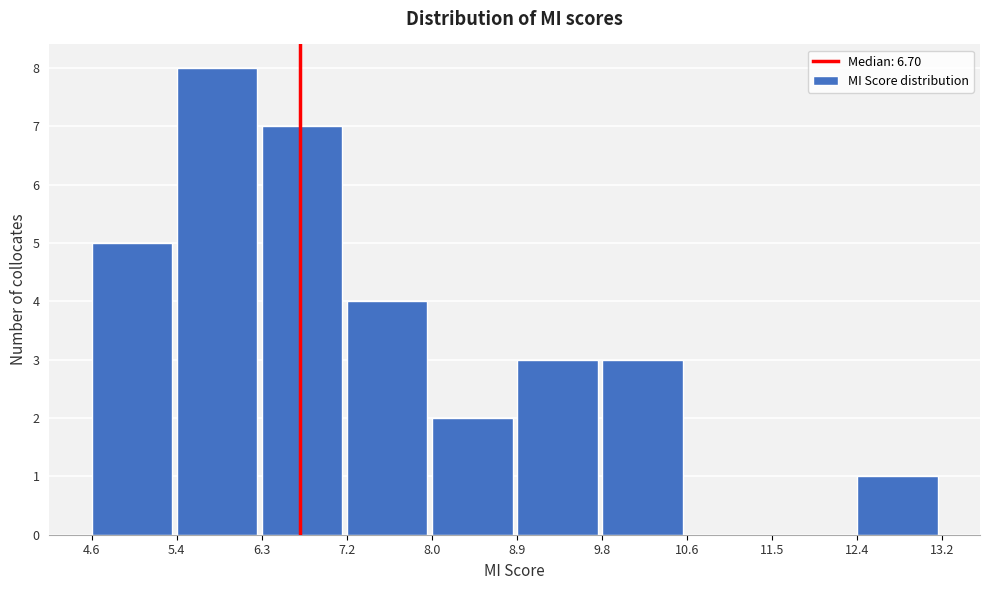

What is the height of the bar covering 8.0 to 8.9 on the x-axis? The values are not printed on the chart, so give them approximately, as read against the axis.

2